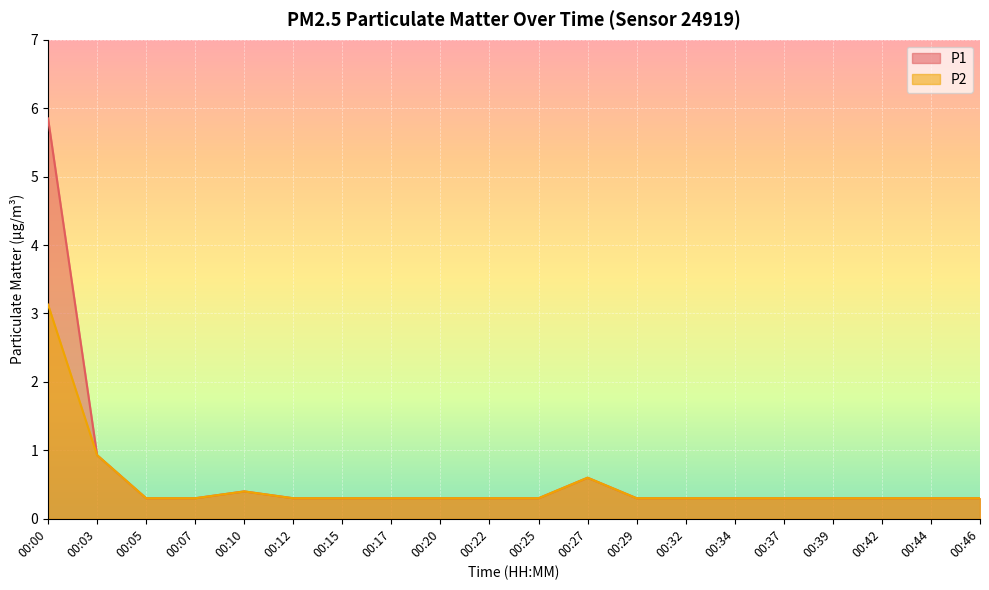

True or false: P2 has a value of 0.2 at 00:20.

False